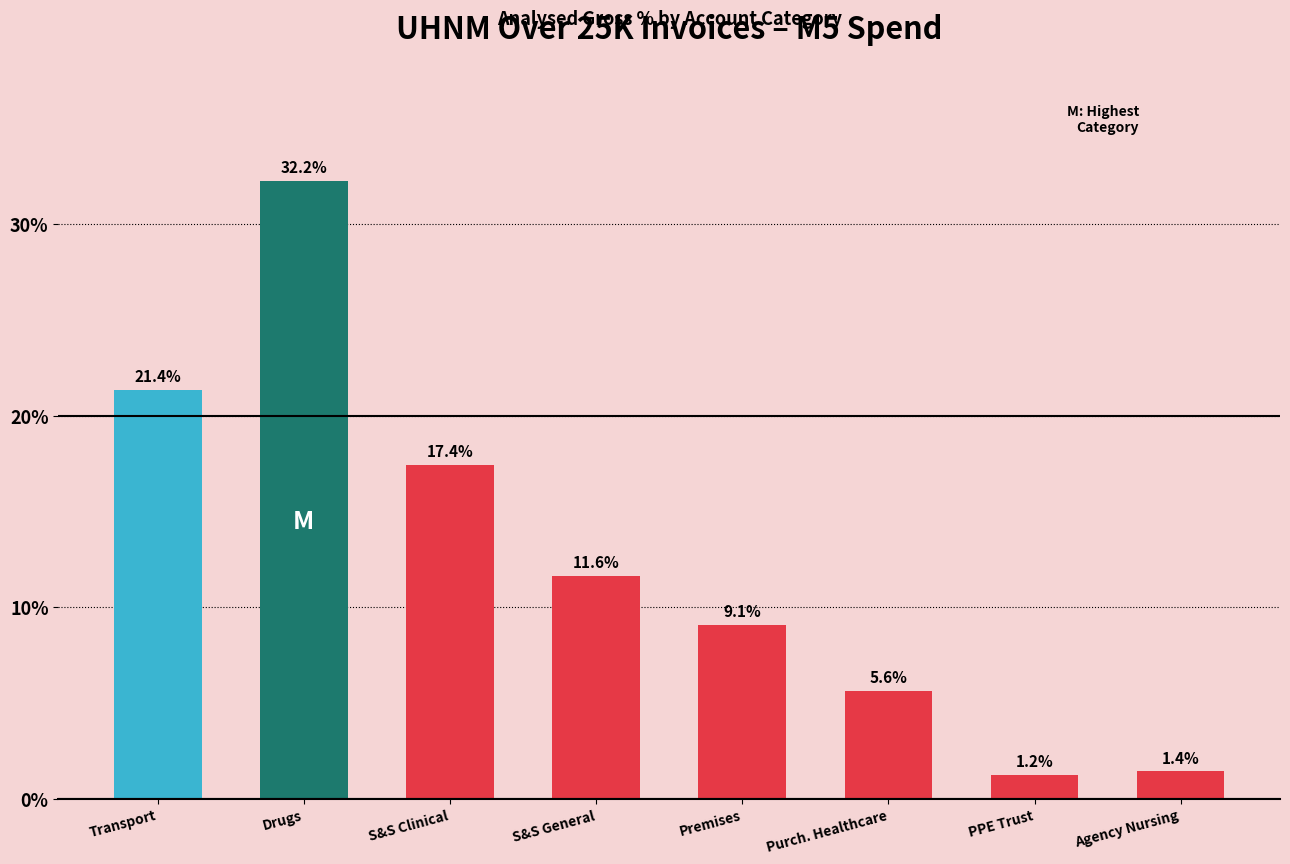

What is the sum of the values at S&S General and Transport?

33.0